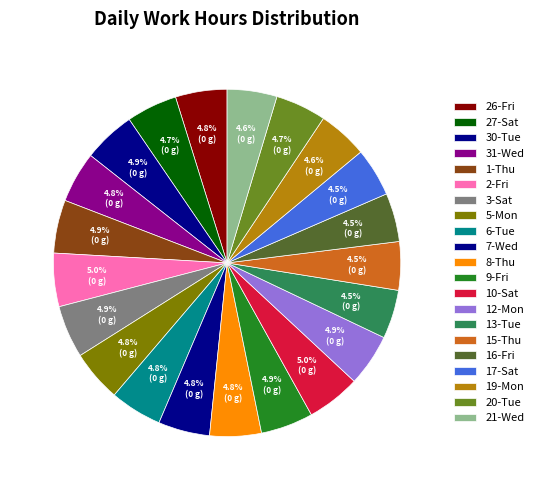

Rank the categories by value from highest to lowest.

10-Sat, 2-Fri, 1-Thu, 3-Sat, 9-Fri, 30-Tue, 12-Mon, 6-Tue, 26-Fri, 8-Thu, 5-Mon, 7-Wed, 31-Wed, 27-Sat, 20-Tue, 21-Wed, 19-Mon, 13-Tue, 16-Fri, 17-Sat, 15-Thu